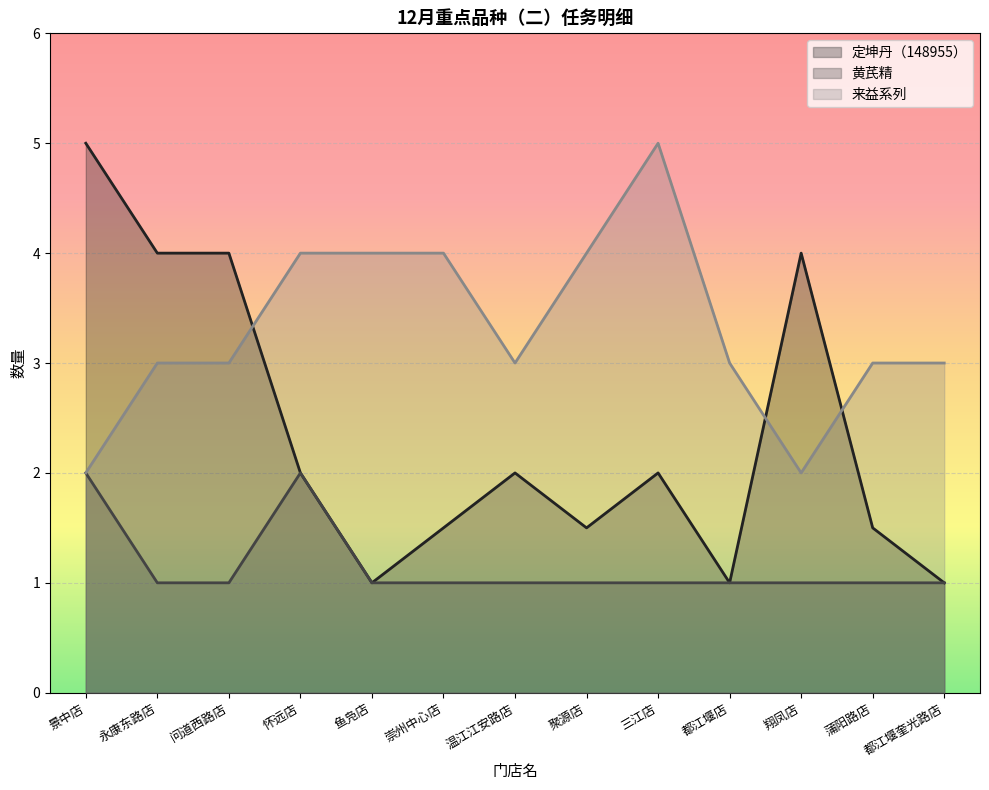

What is the difference between the maximum and minimum values in the 黄芪精 series?

1.0